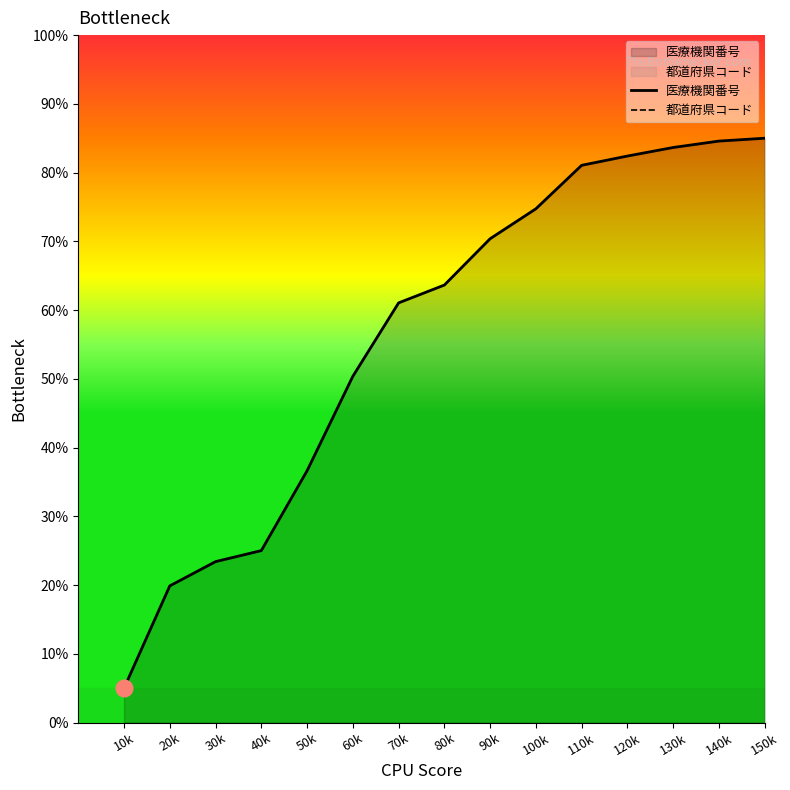

True or false: 医療機関番号 has a value of 16.4 at 30k.

False